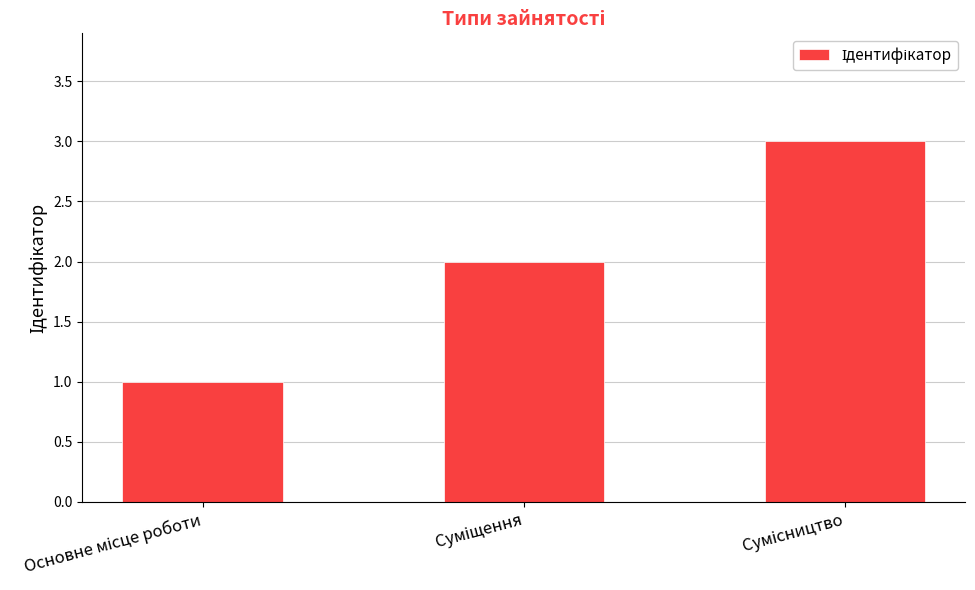

What is the sum of all values?

6